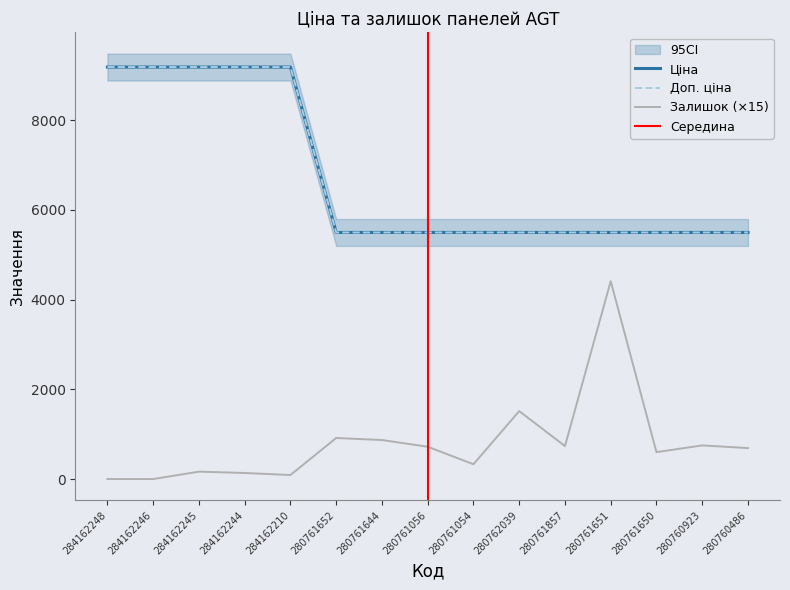

Reading left to right, what are all the values shown in this chart?

Ціна: 9185.1	9185.1	9185.1	9185.1	9185.1	5497.3	5497.3	5497.3	5497.3	5497.3	5497.3	5497.3	5497.3	5497.3	5497.3
Доп. ціна: 9185.1	9185.1	9185.1	9185.1	9185.1	5497.3	5497.3	5497.3	5497.3	5497.3	5497.3	5497.3	5497.3	5497.3	5497.3
Залишок: 0.0	0.0	165.0	135.0	90.0	915.0	870.0	720.0	330.0	1515.0	735.0	4410.0	600.0	750.0	690.0